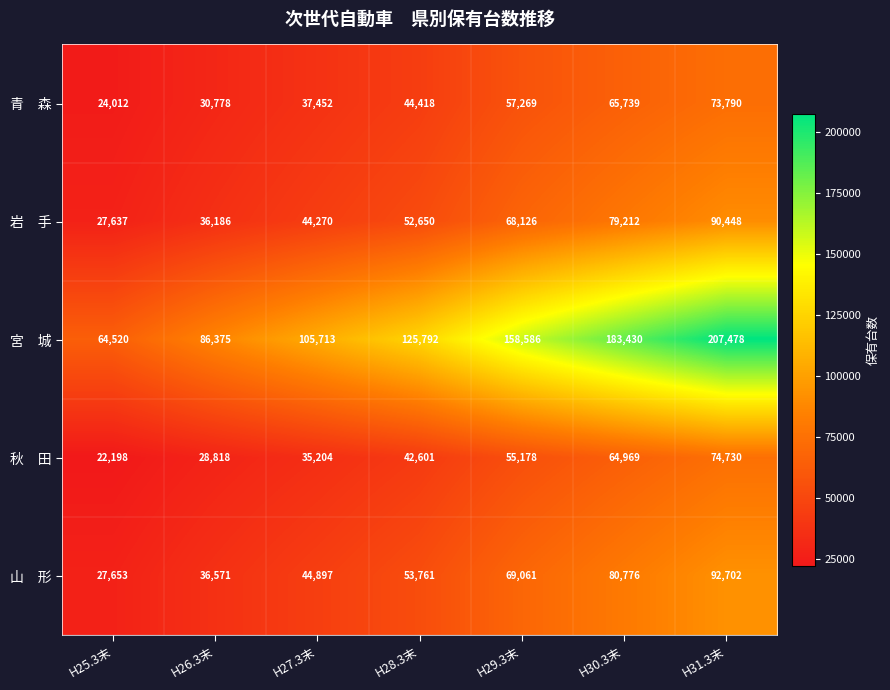

At which category is the sum across all series the highest?

H31.3末